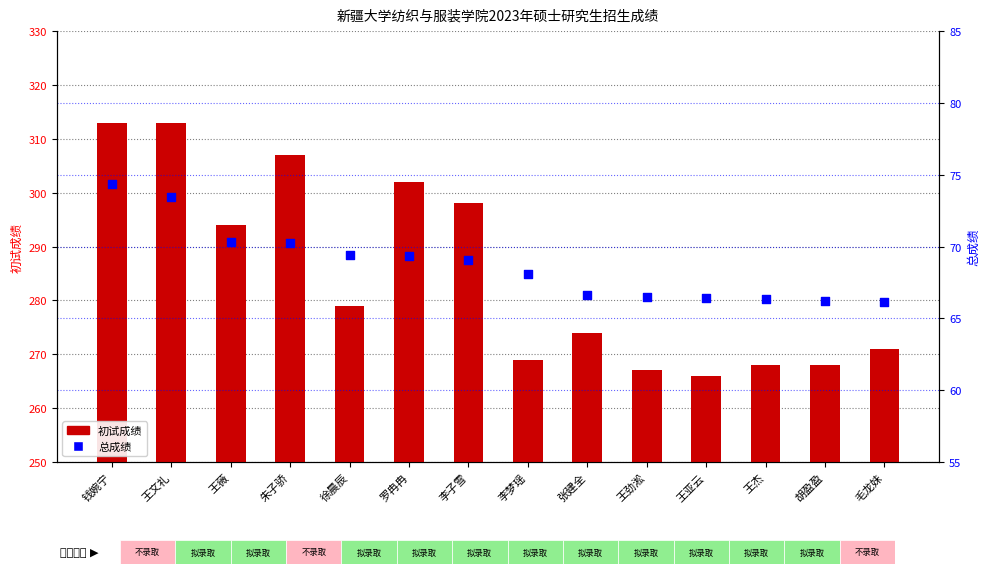

Which series contains the lowest Y value?

总成绩